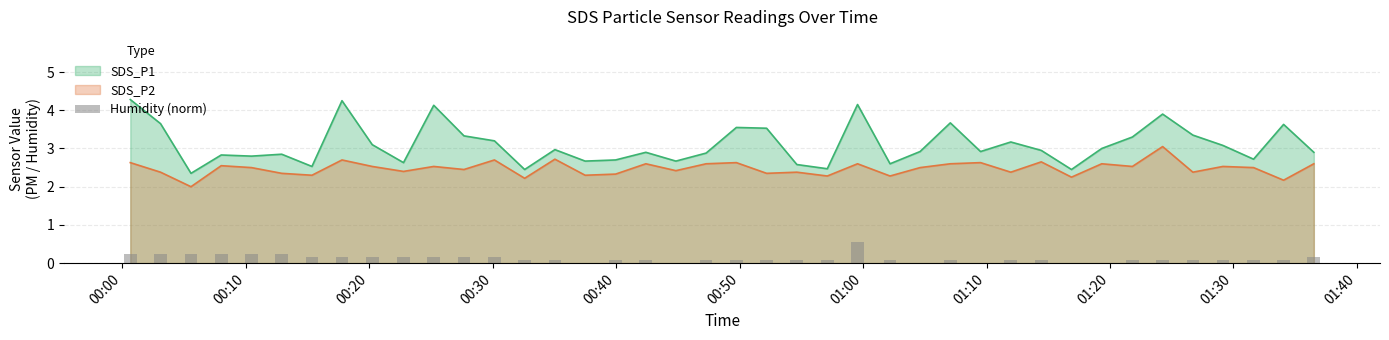

True or false: SDS_P2 and SDS_P1 cross at least once.

False